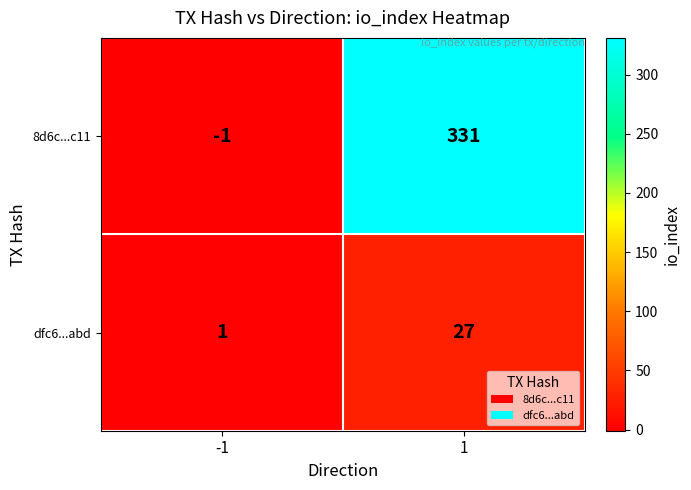

Which series has the largest total across all categories?

8d6c...c11